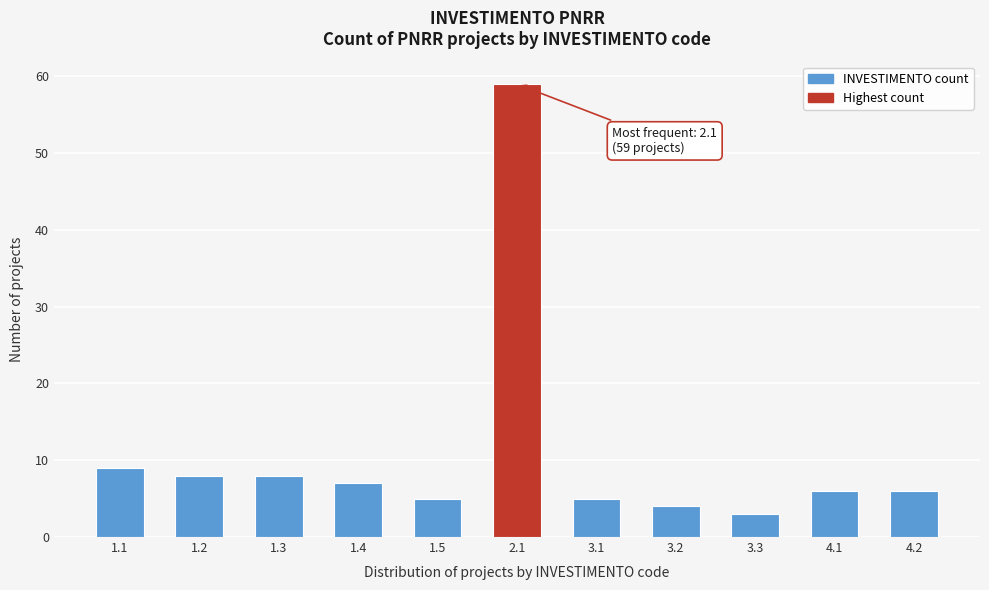

Reading left to right, transcribe all the data shown in this chart.

9	8	8	7	5	59	5	4	3	6	6